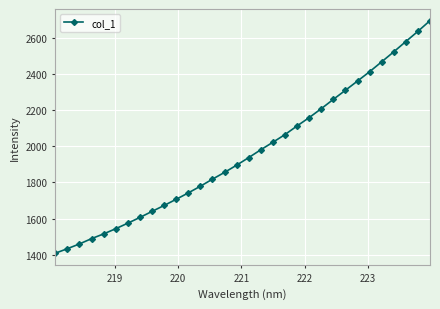

What is the sum of all values?

62864.4